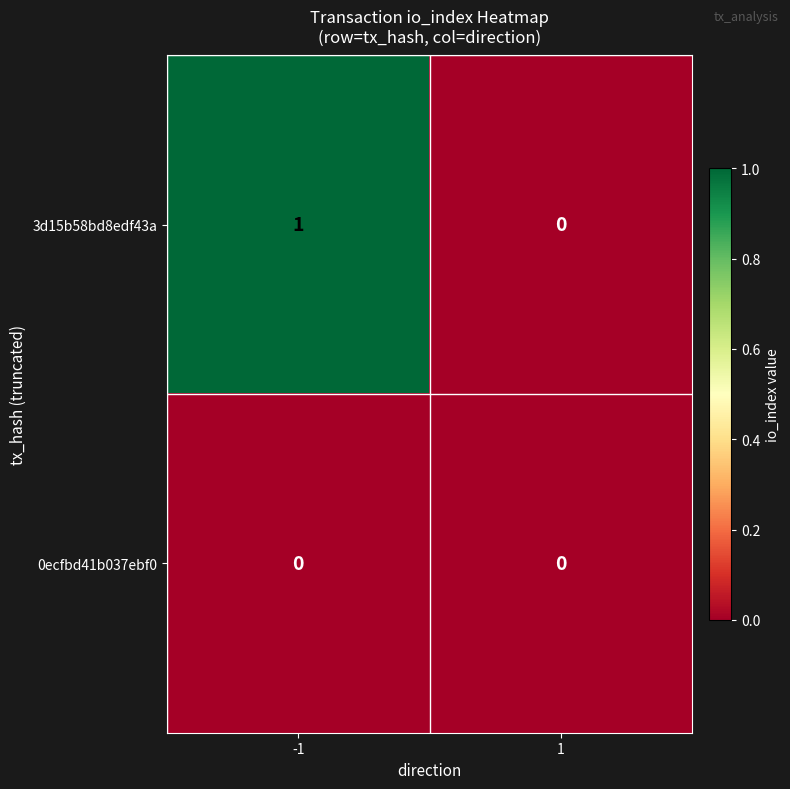

Rank the categories by 3d15b58bd8edf43a value from lowest to highest.

1, -1